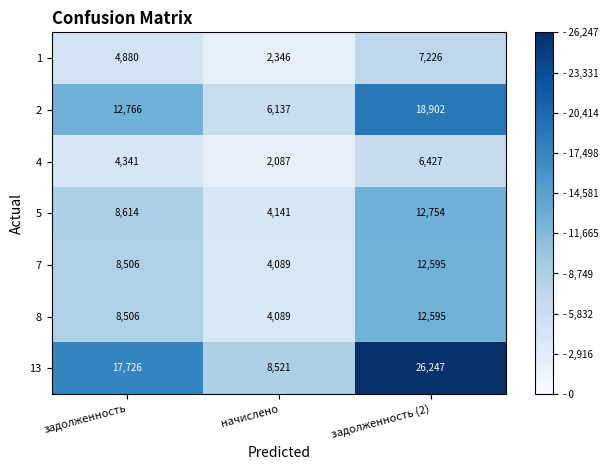

At which category does the chart reach its peak across all series?

задолженность (2)